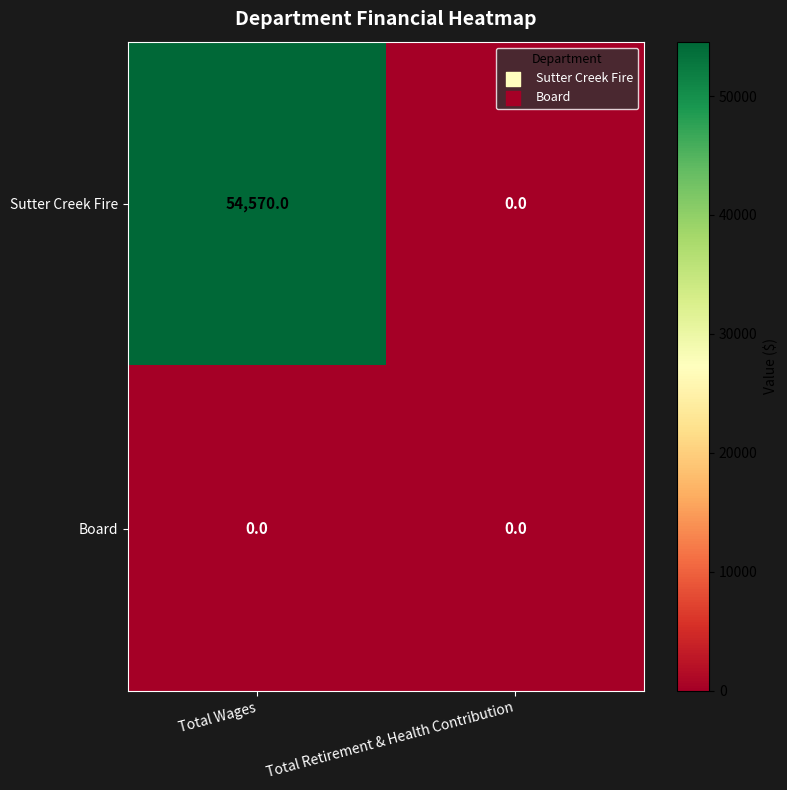

What is the difference between the highest and lowest values at Total Wages?

54570